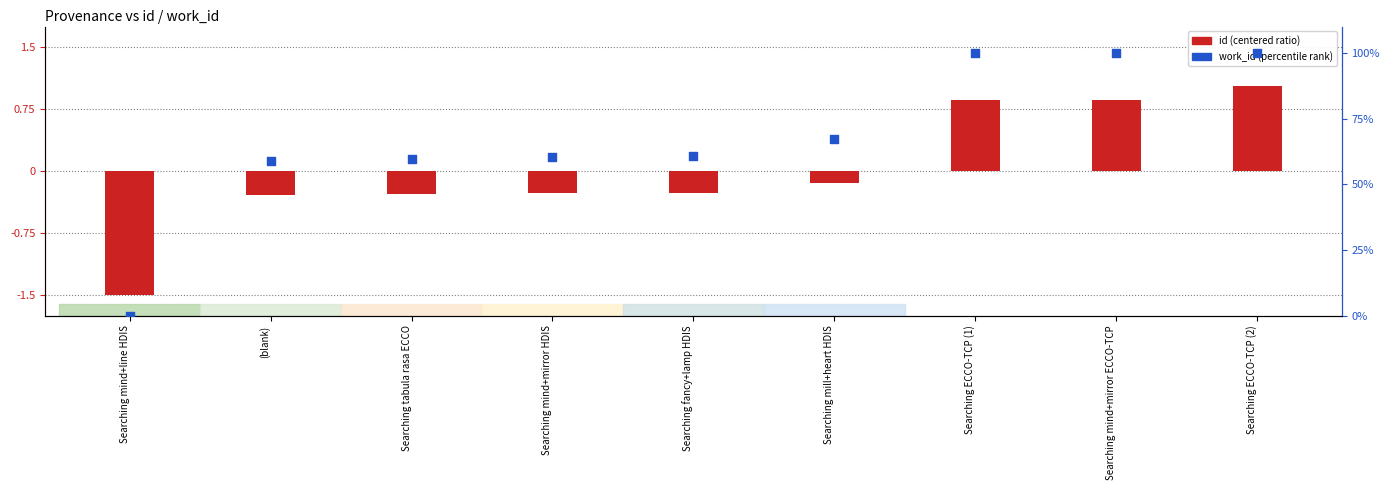

Which series has the largest total across all categories?

work_id (percentile)